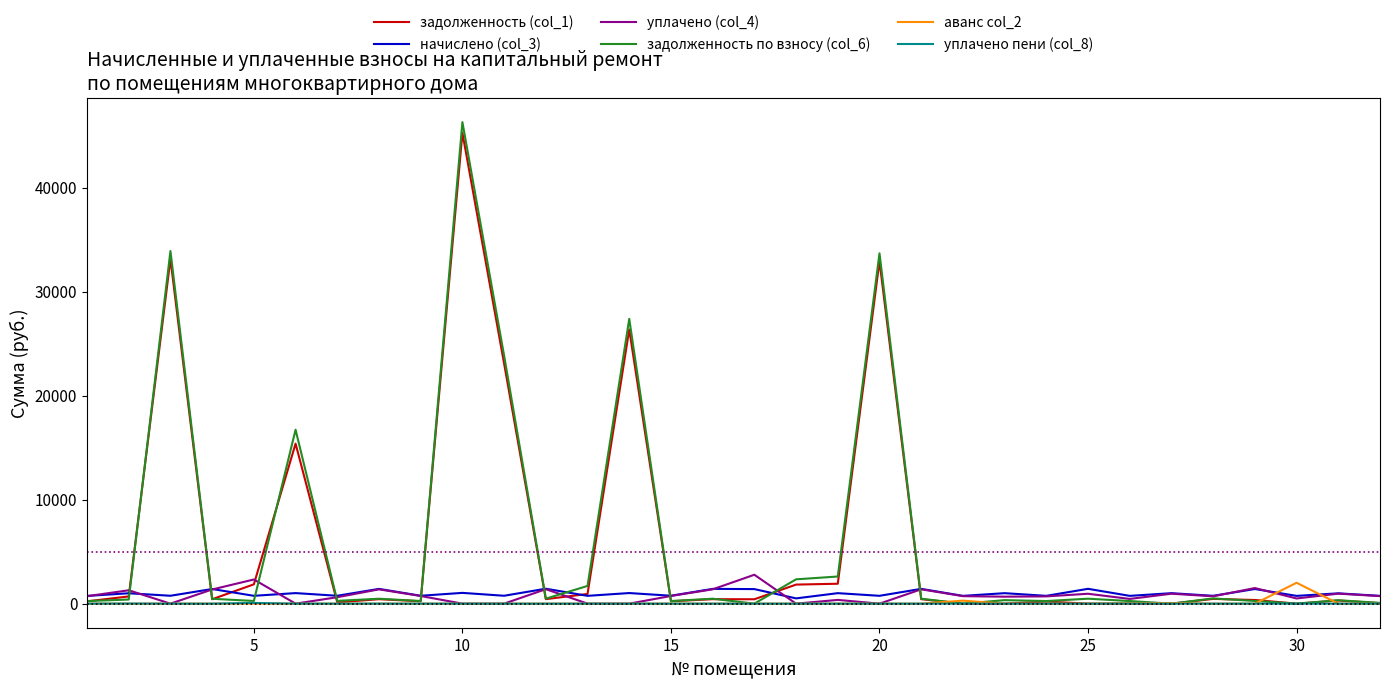

Which series has the largest range (max minus min)?

задолженность по взносу (col_6)